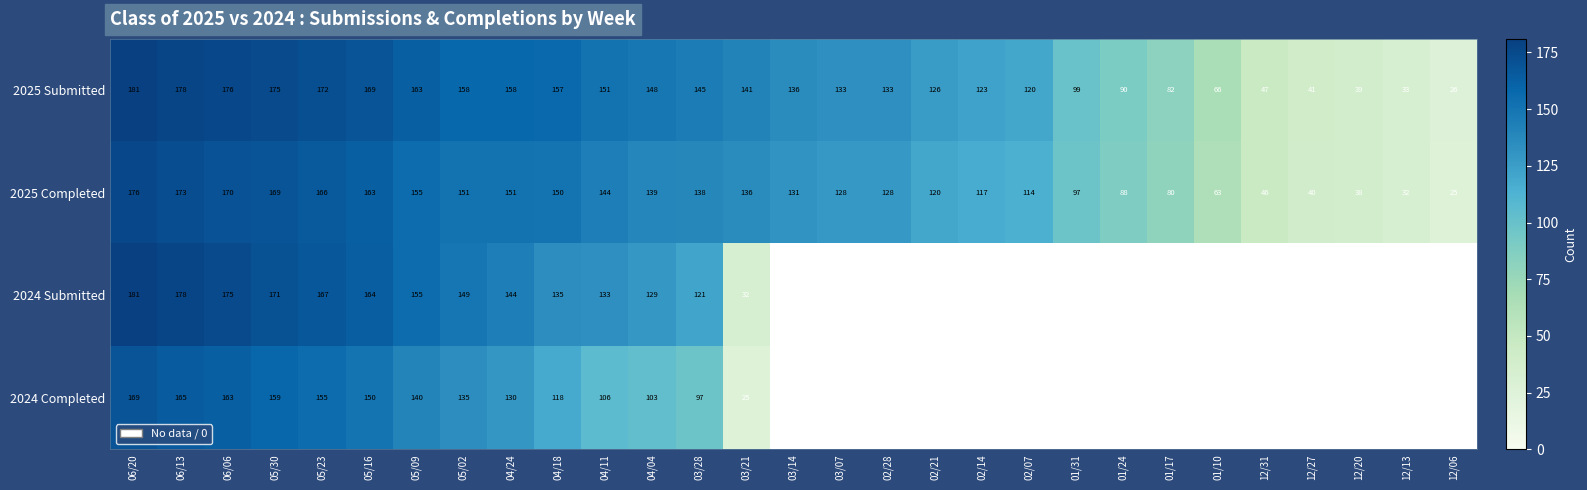

Rank the series at 05/30 from lowest to highest value.

2024 Completed, 2025 Completed, 2024 Submitted, 2025 Submitted